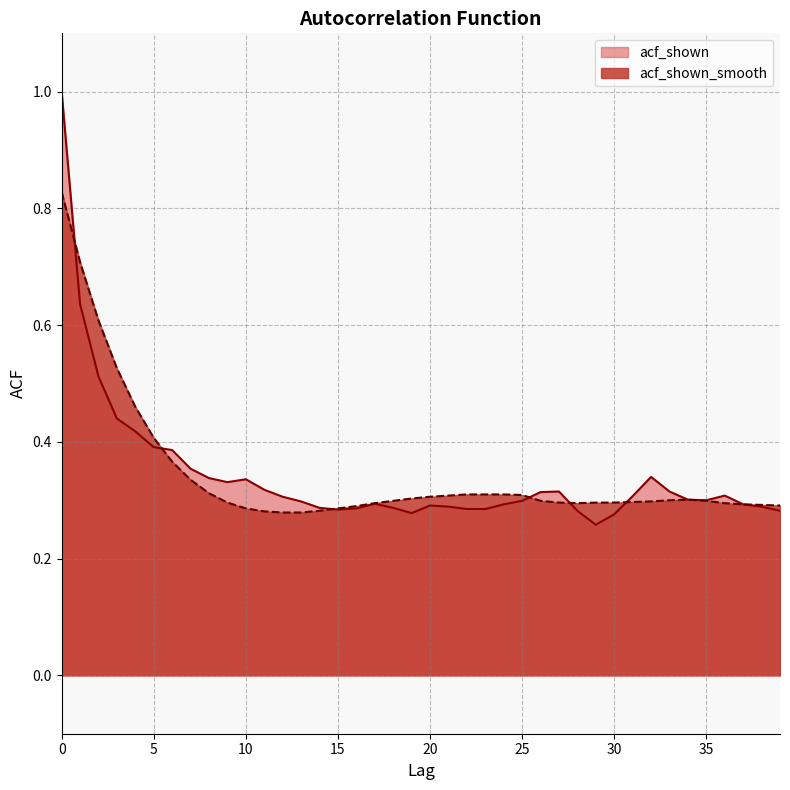

At which label is acf_shown closest to 0?

29